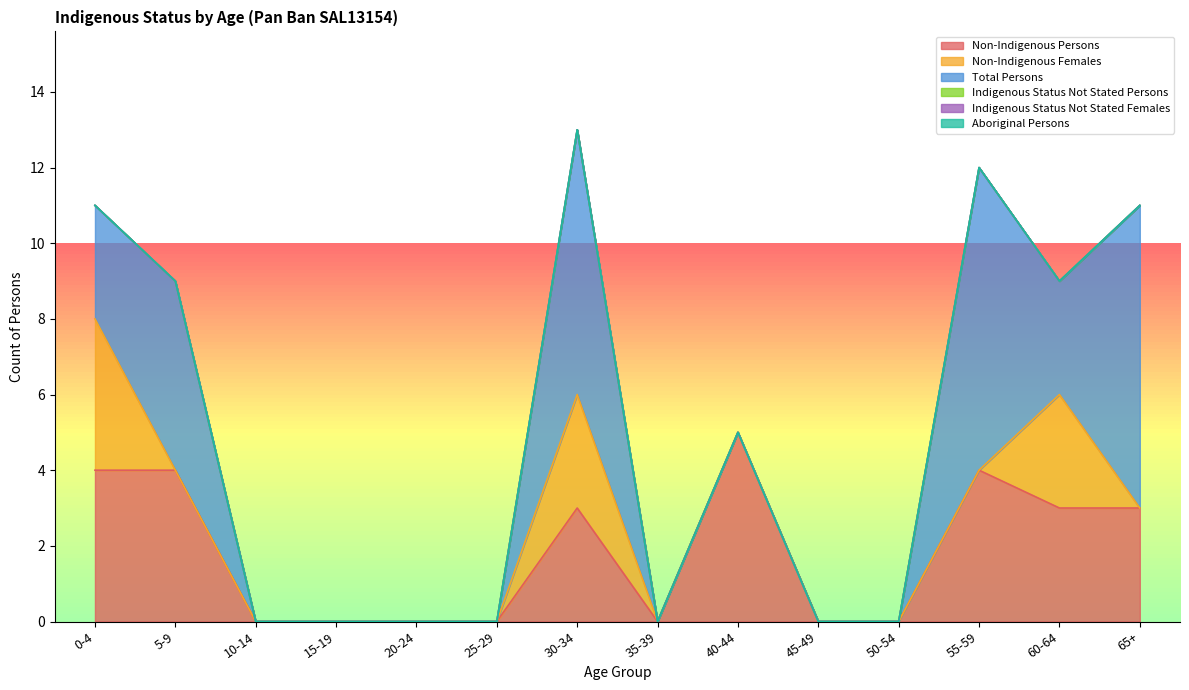

True or false: Total Persons and Indigenous Status Not Stated Persons intersect in this chart.

False